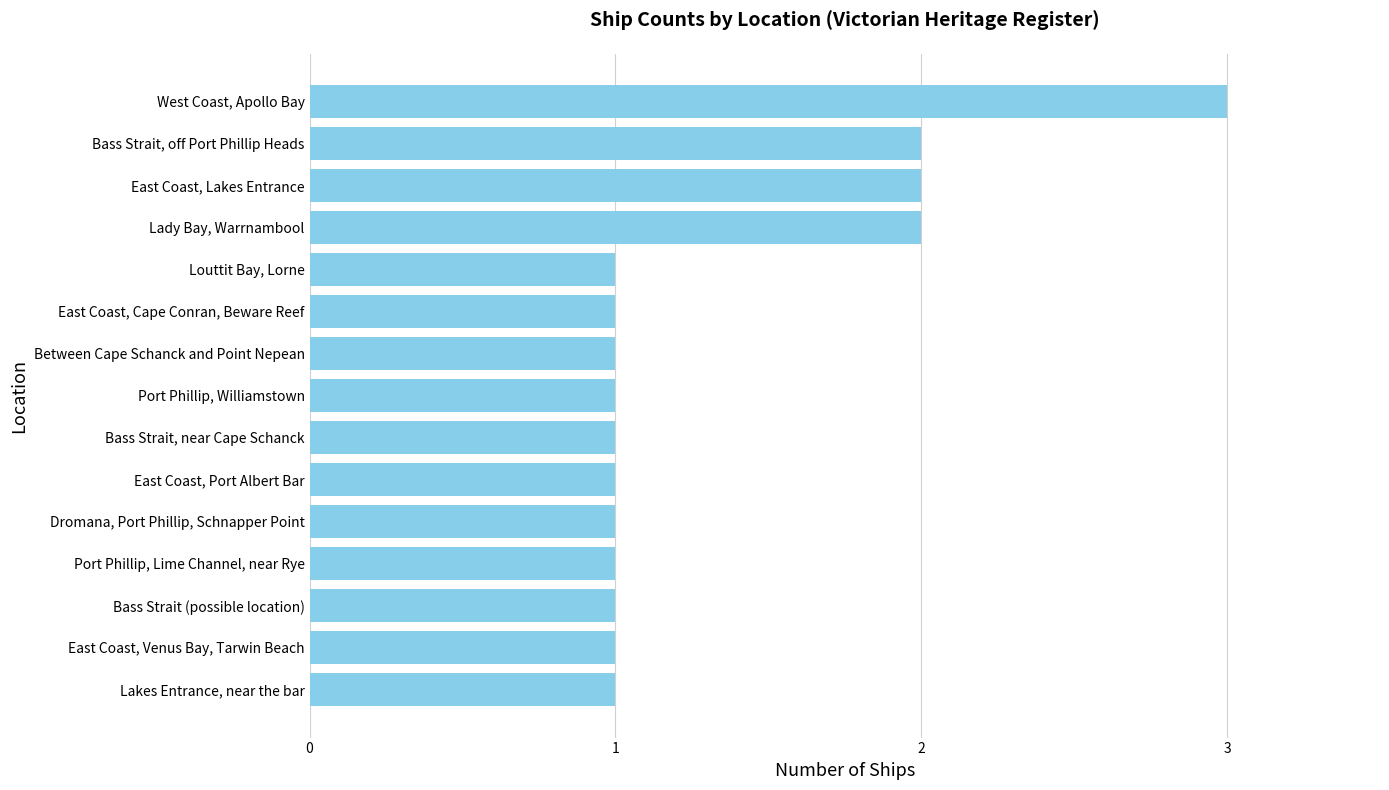

Are the bars horizontal?

Yes